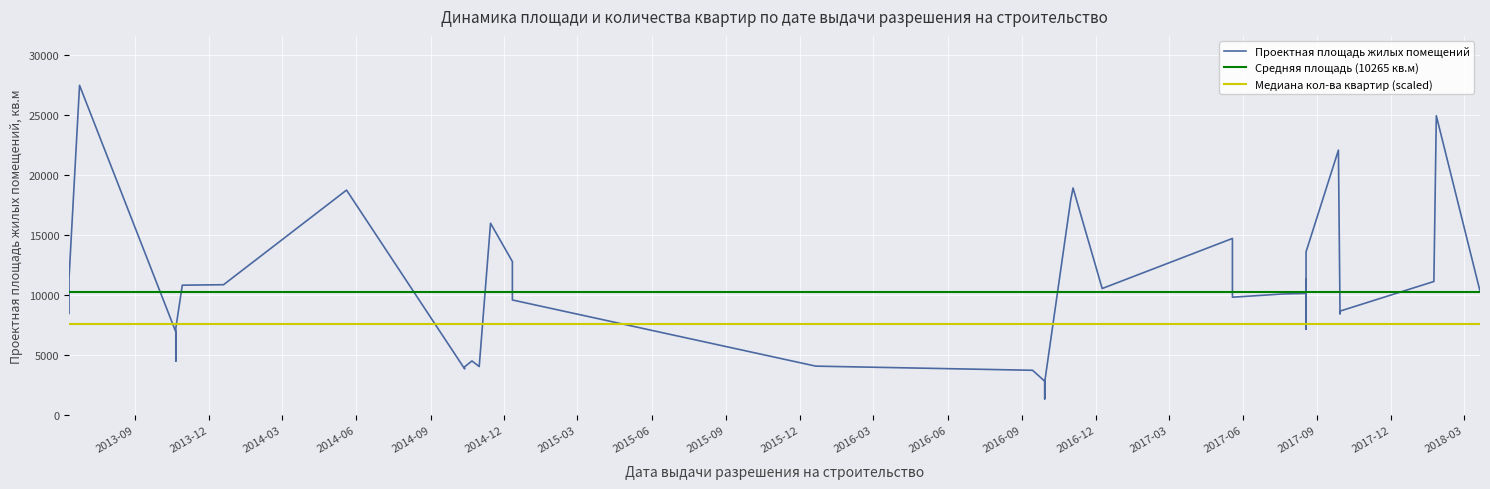

True or false: Общее количество квартир объекта and Проектная площадь жилых помещений intersect in this chart.

False